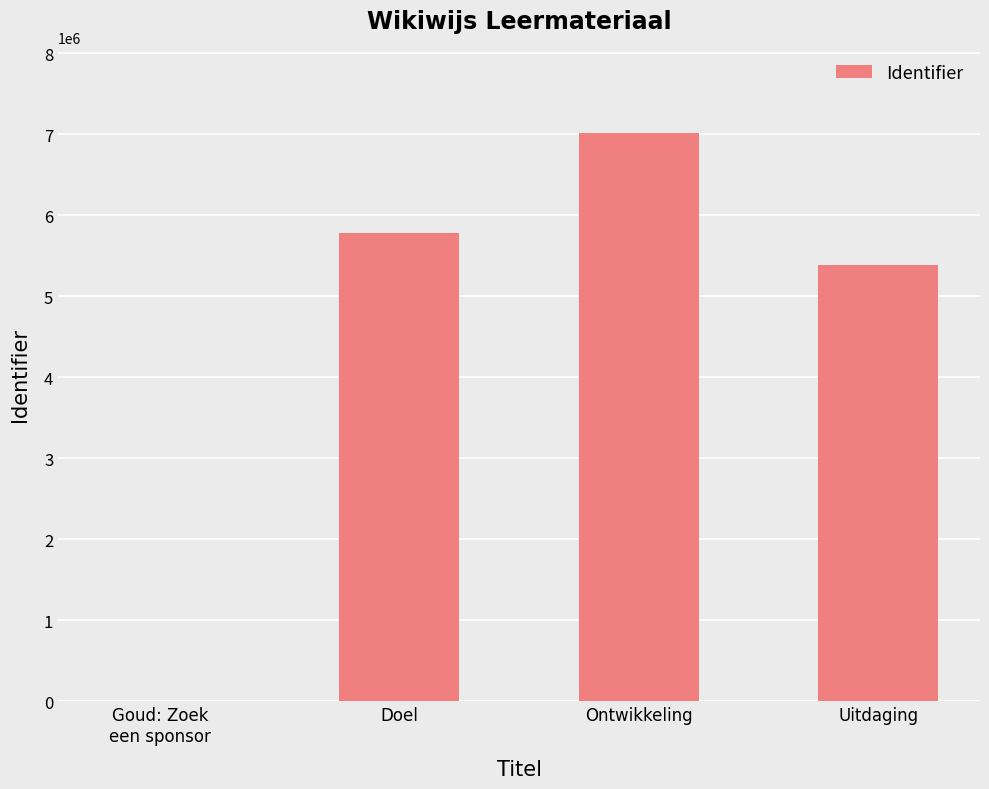

The chart shows a value of 5777763 at Doel. True or false?

True